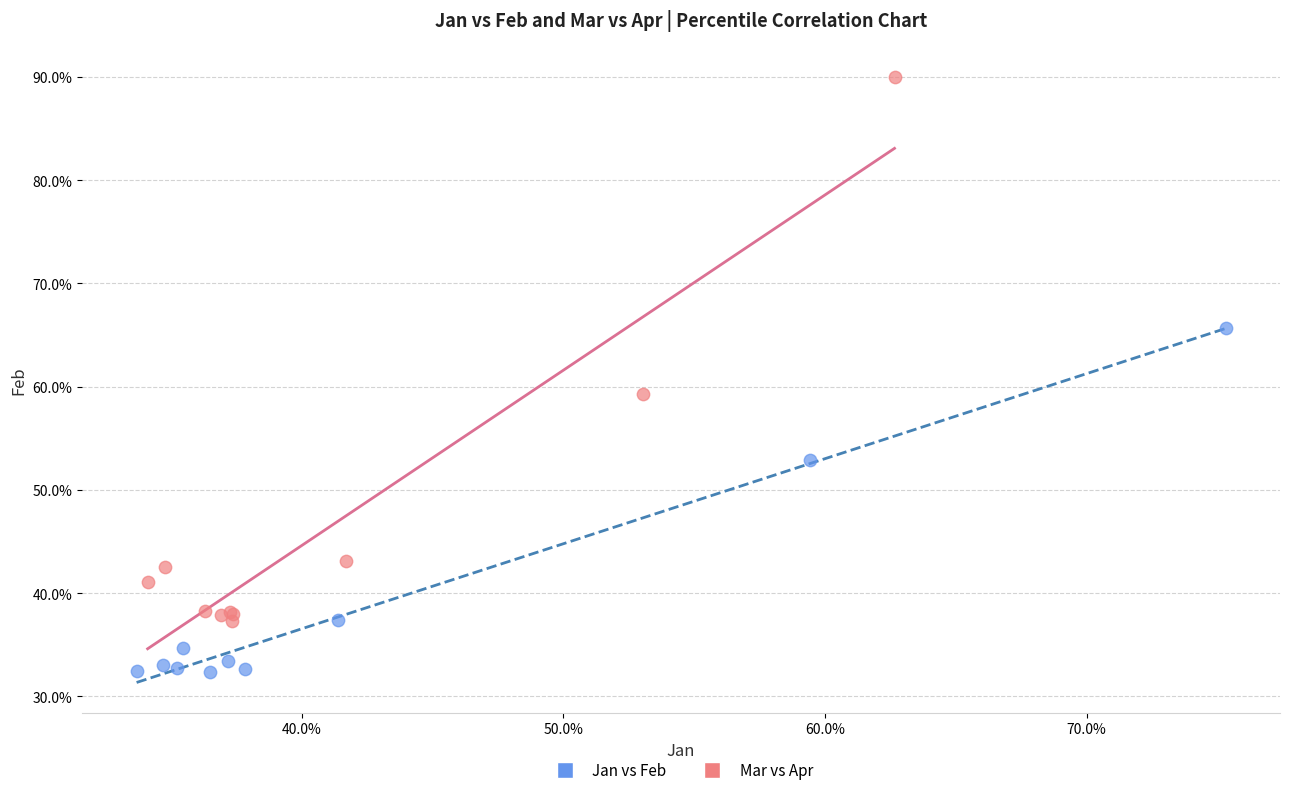

Which series has the largest Y range (max minus min)?

Mar vs Apr